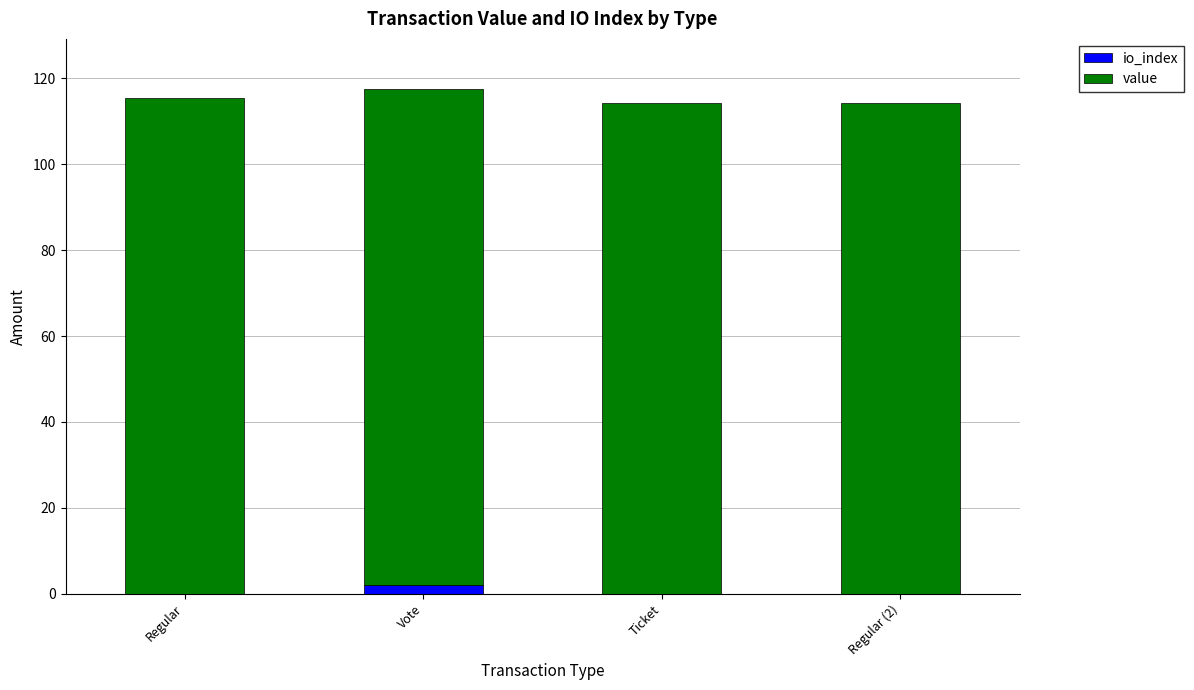

What is the total value across all series at Regular?

115.4